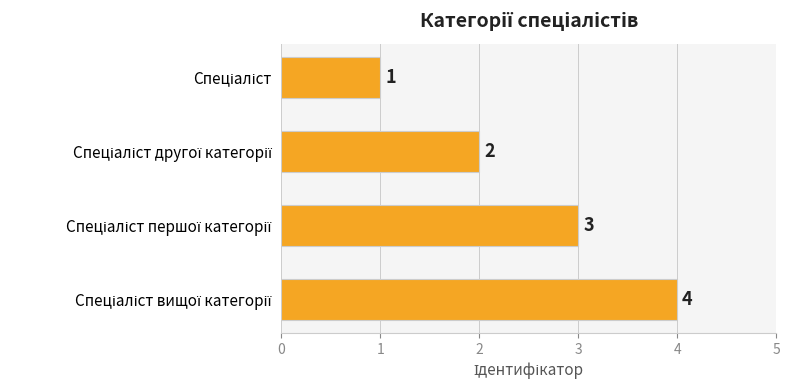

Count the values in the range 2 to 4.

3